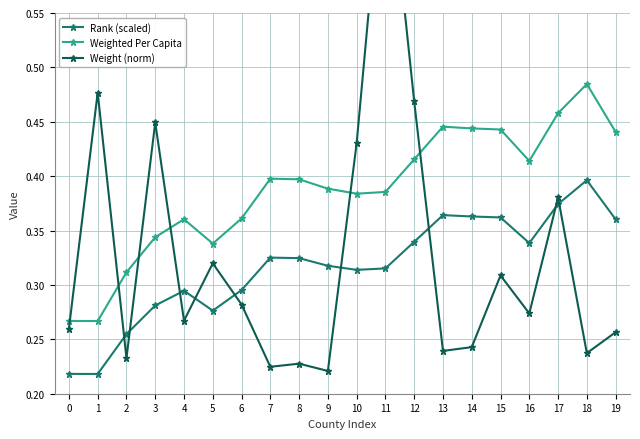

Which has a higher value, 15 or 5?

15